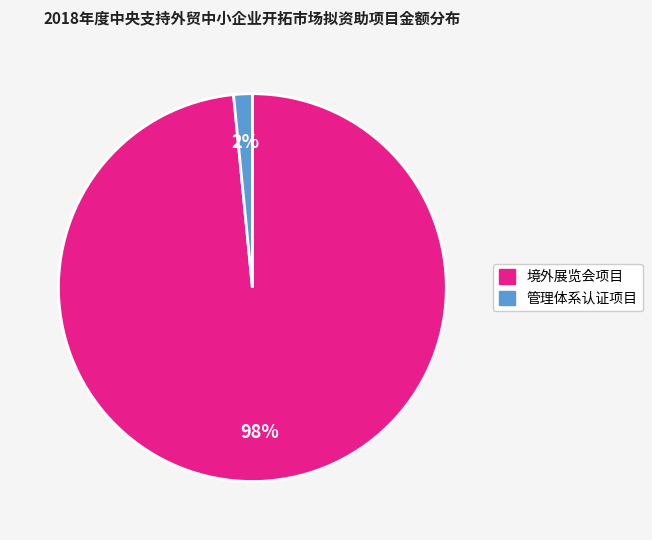

Is there any slice that represents more than half of the pie?

Yes